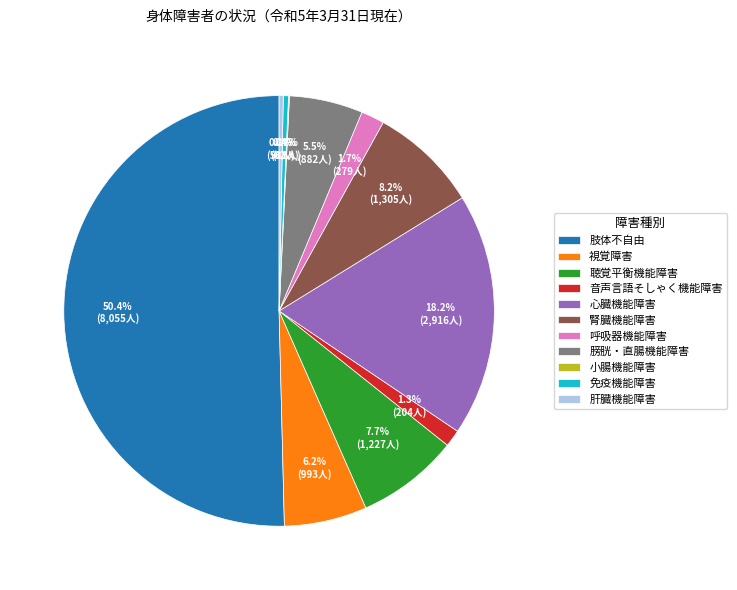

Which slice represents more than half of the pie?

肢体不自由